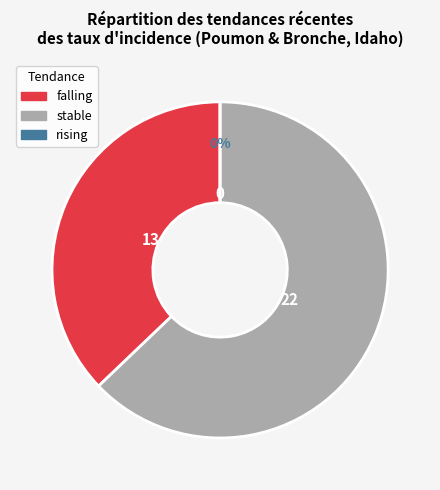

How many segments does this pie chart have?

3